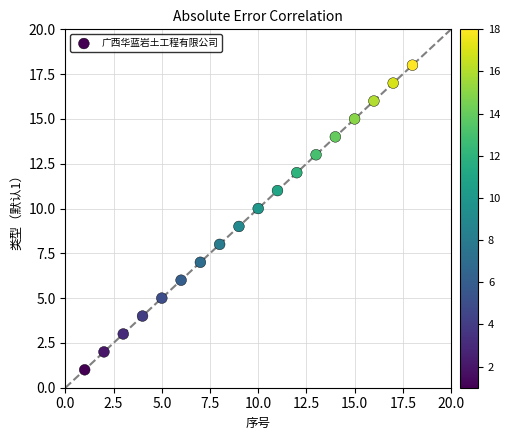

What is the range of X values (max minus min)?

17